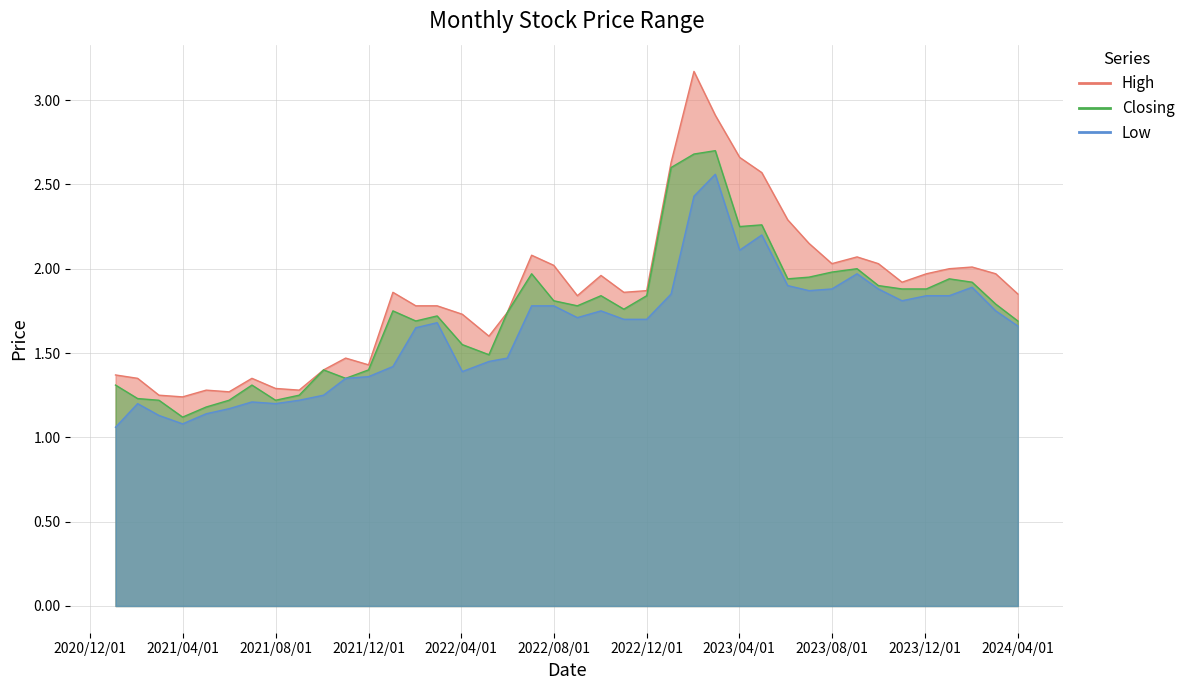

List the labels in order of High value, smallest first.

01/04/2021, 01/03/2021, 01/06/2021, 01/09/2021, 02/05/2021, 01/08/2021, 01/07/2021, 01/02/2021, 03/01/2021, 03/10/2021, 01/12/2021, 01/11/2021, 08/05/2022, 03/04/2022, 01/06/2022, 01/03/2022, 01/02/2022, 01/09/2022, 01/04/2024, 01/11/2022, 02/01/2022, 01/12/2022, 01/11/2023, 02/10/2022, 03/03/2024, 03/12/2023, 02/01/2024, 01/02/2024, 01/08/2022, 01/10/2023, 01/08/2023, 03/09/2023, 03/07/2022, 02/07/2023, 04/06/2023, 01/05/2023, 02/01/2023, 02/04/2023, 01/03/2023, 01/02/2023